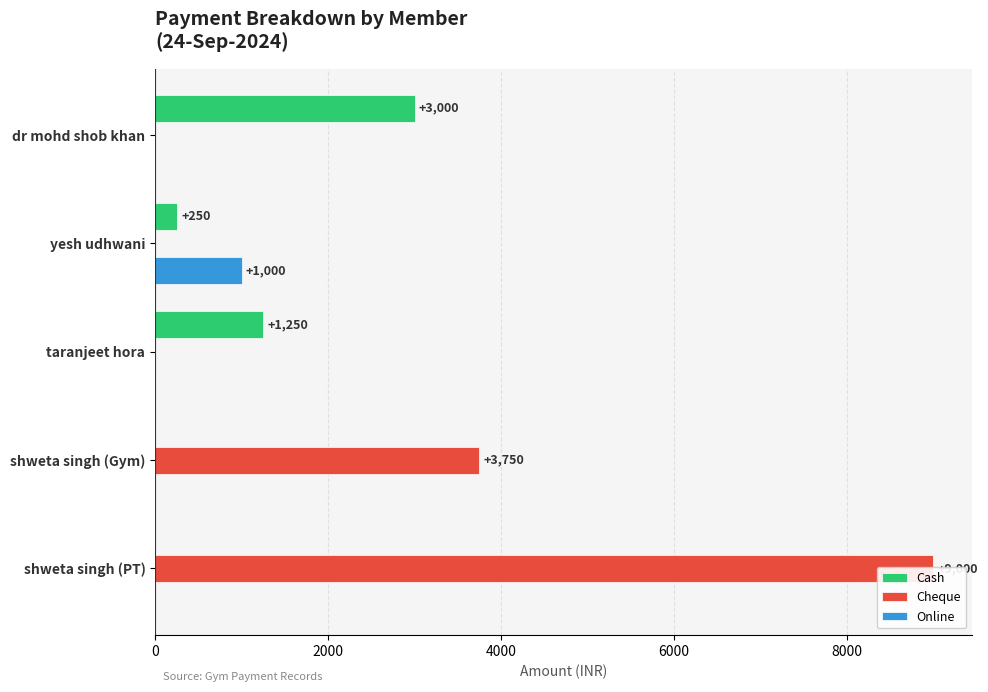

Is it true that Online equals 1000 at yesh udhwani?

True